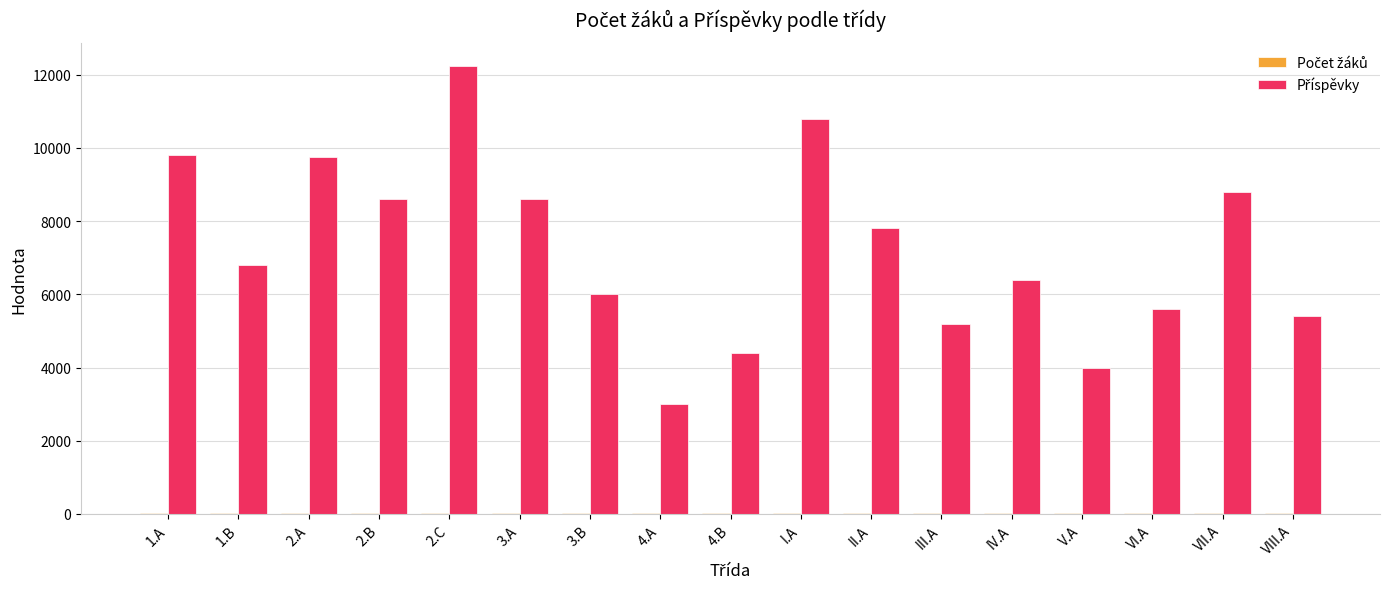

At which category is the sum across all series the highest?

2.C